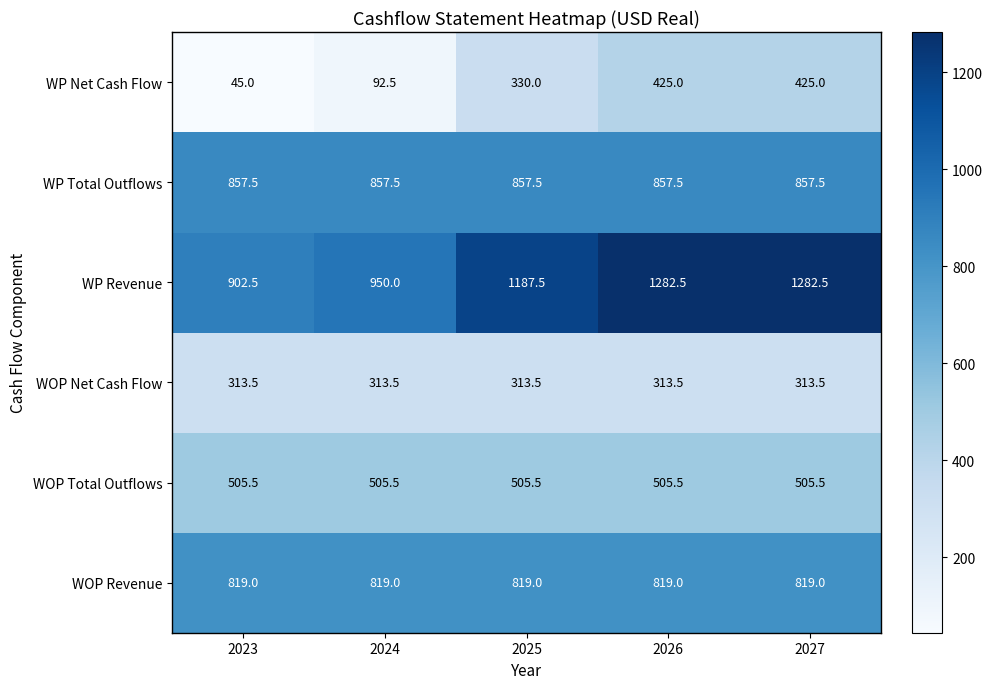

Which category has the lowest value across all series?

2023